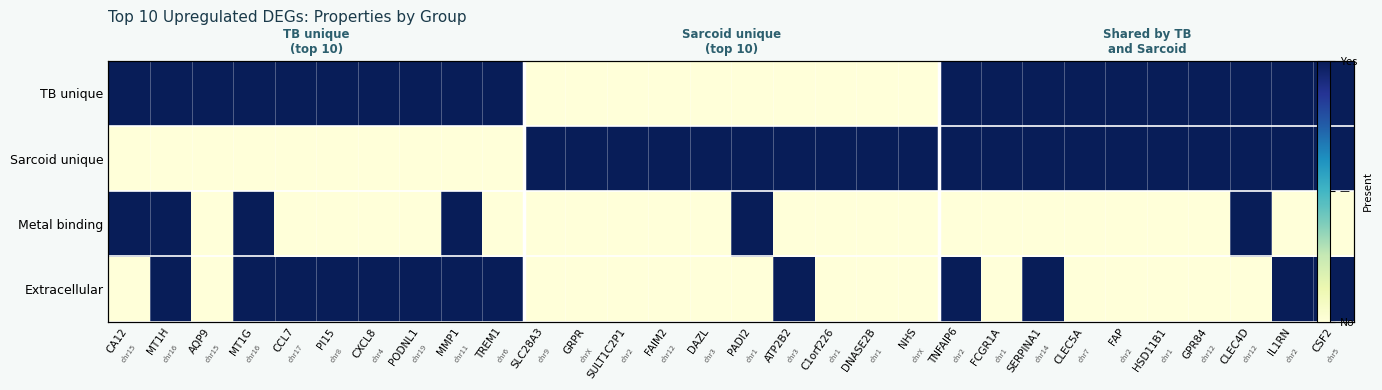

Count the Extracellular values in the range 0 to 1.

30